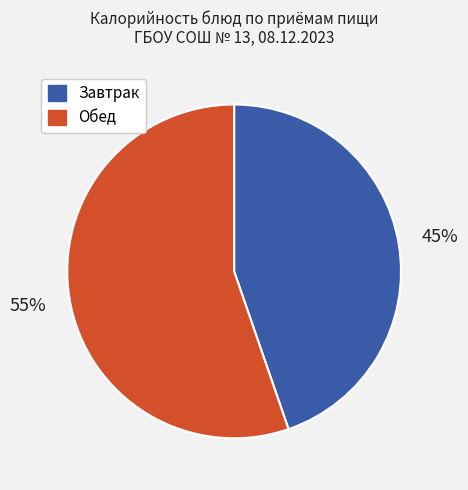

To the nearest percent, what is the average slice percentage?

50%